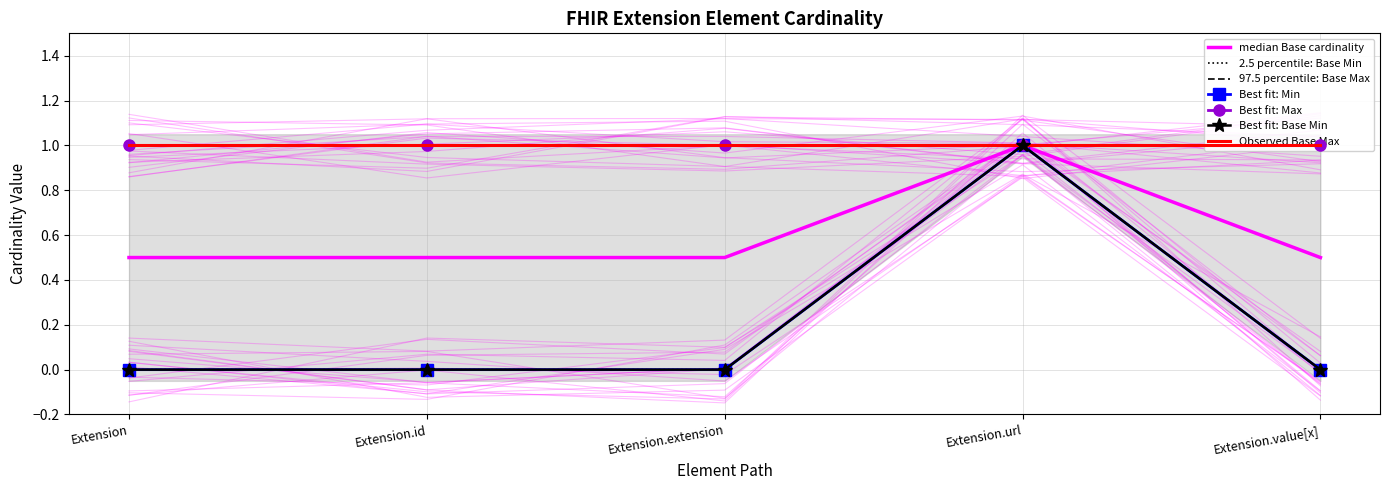

The Base Min series shows -0.4 at Extension.id. True or false?

False